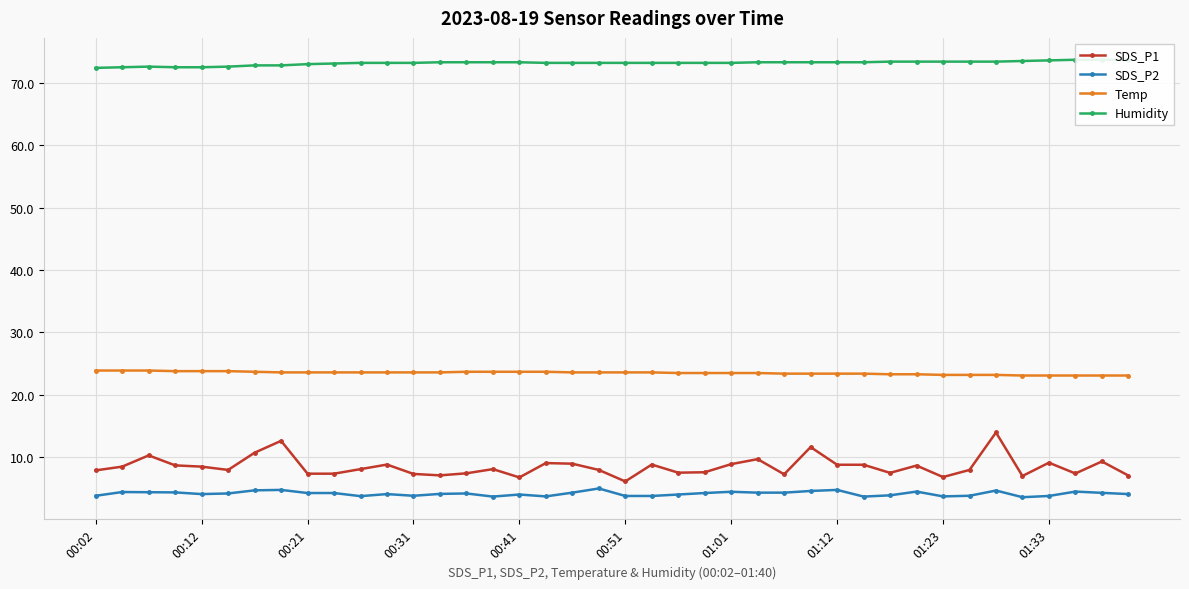

List the series in order of their peak value, lowest first.

SDS_P2, SDS_P1, Temp, Humidity